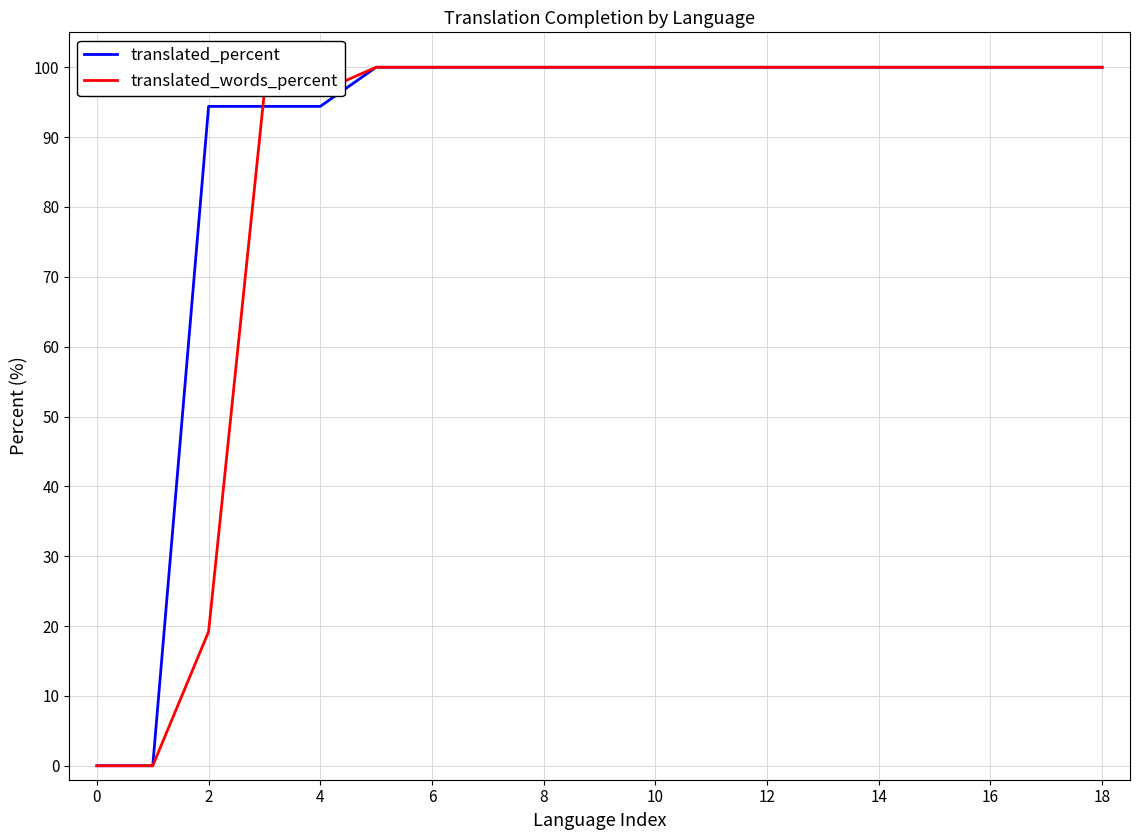

True or false: translated_percent and translated_words_percent intersect in this chart.

True